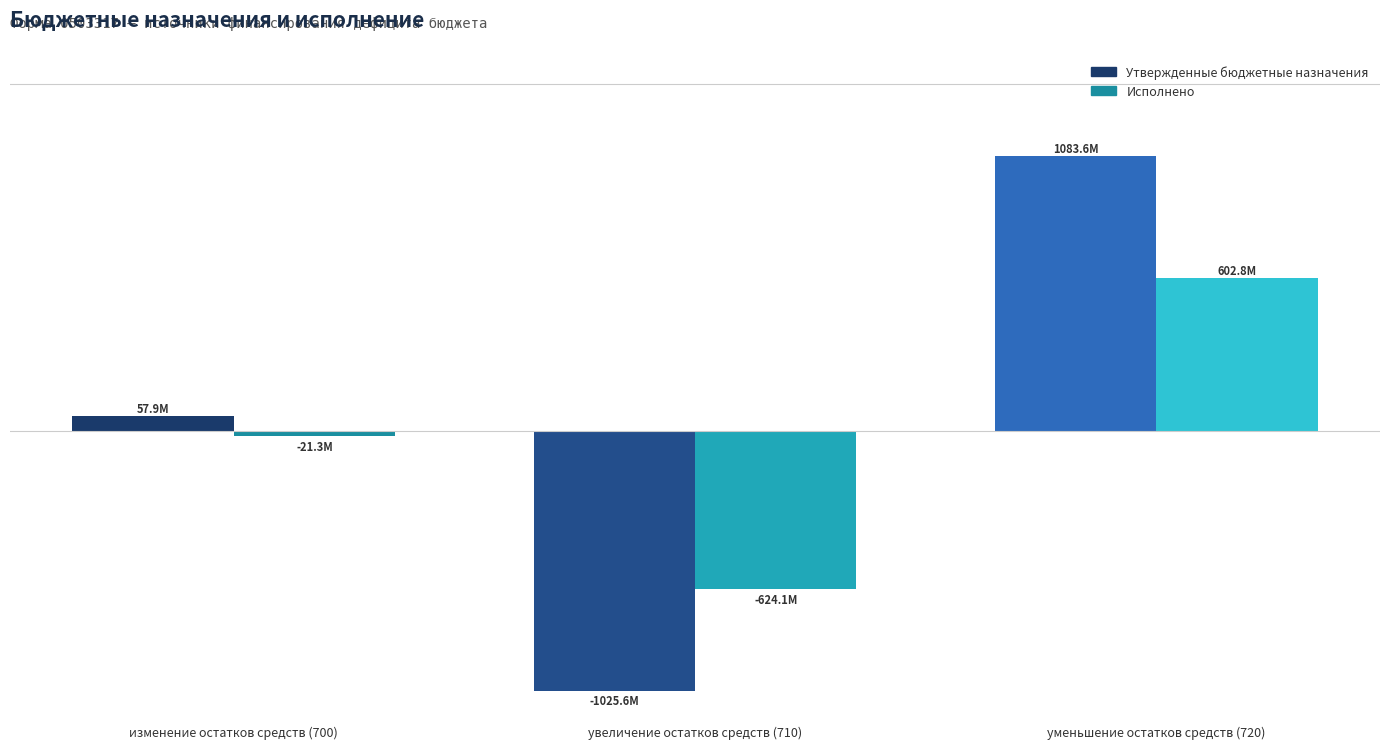

How many categories are shown in the chart?

3